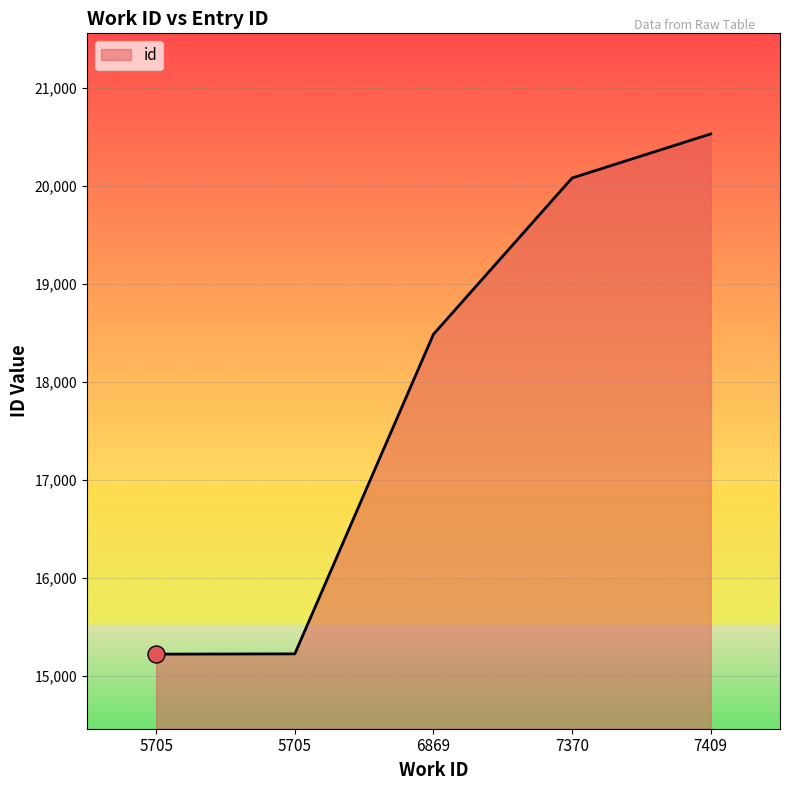

Approximately how many times larger is the value at 6869 compared to 5705?

1.2